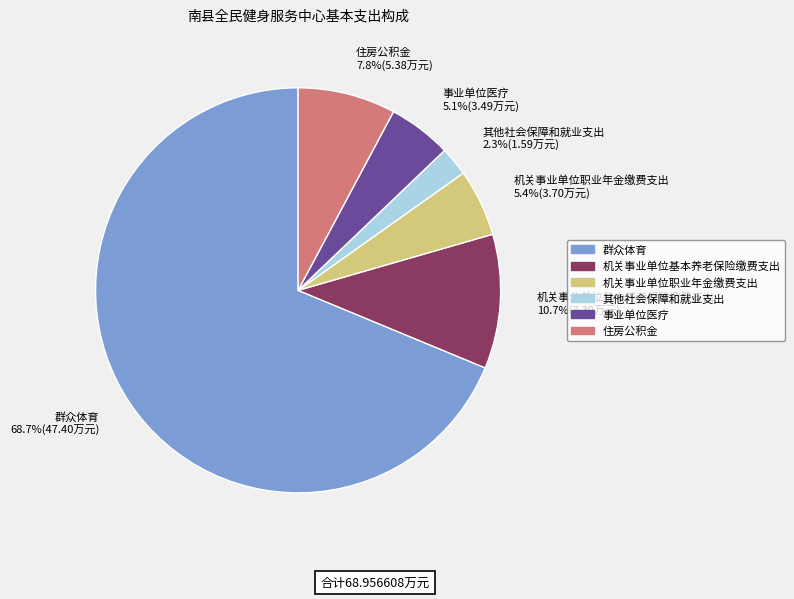

To the nearest percent, what is the difference between the largest and smallest slice percentages?

66%